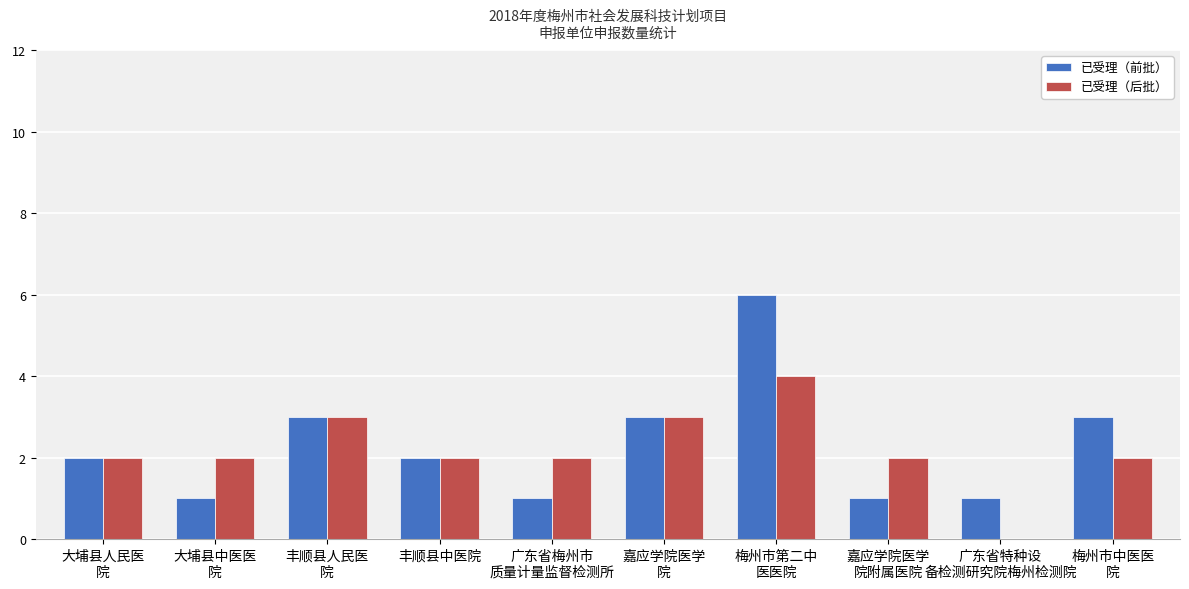

What is the sum of all 已受理（后批） values?

22